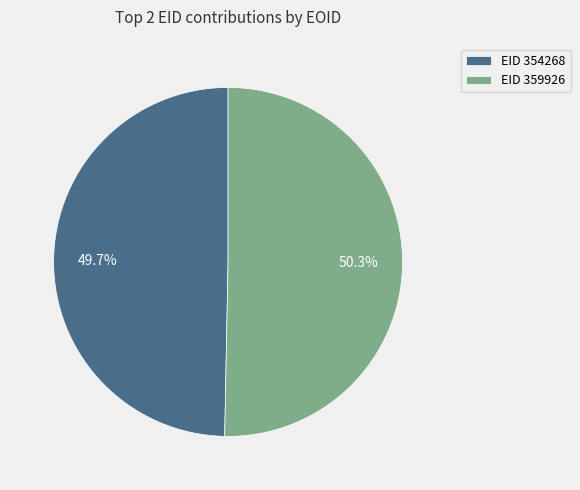

Between EID 359926 and EID 354268, which is larger?

EID 359926